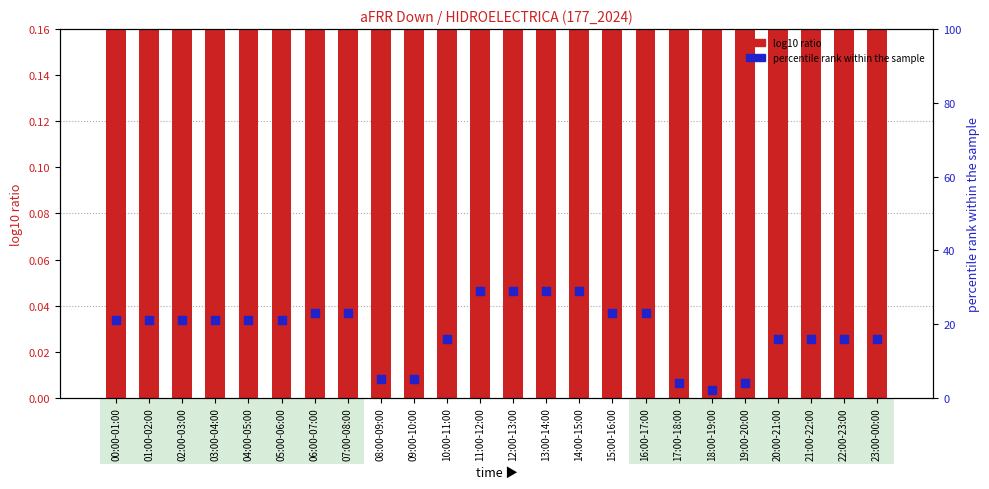

Which series contains the highest Y value?

percentile rank within the sample